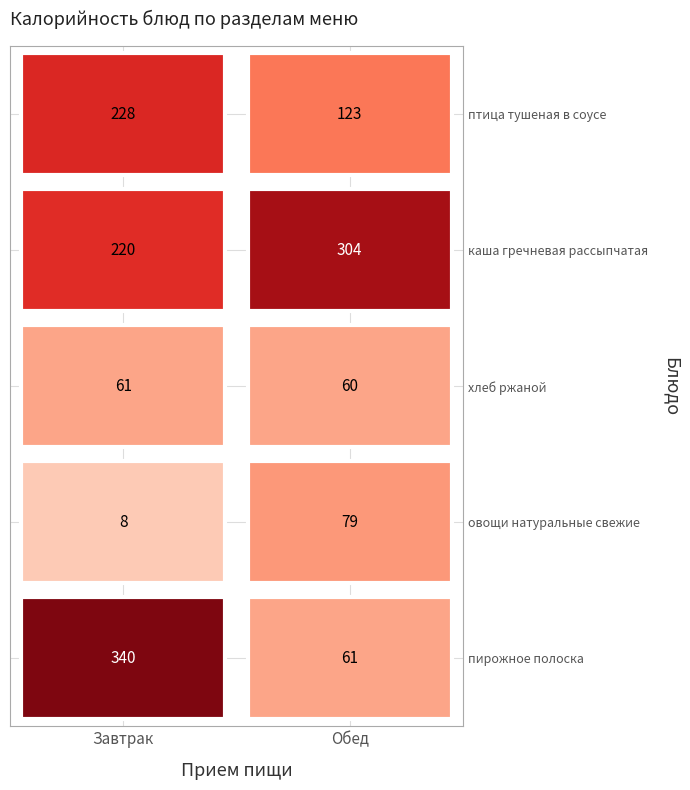

What is the average value of the Завтрак series?

171.6